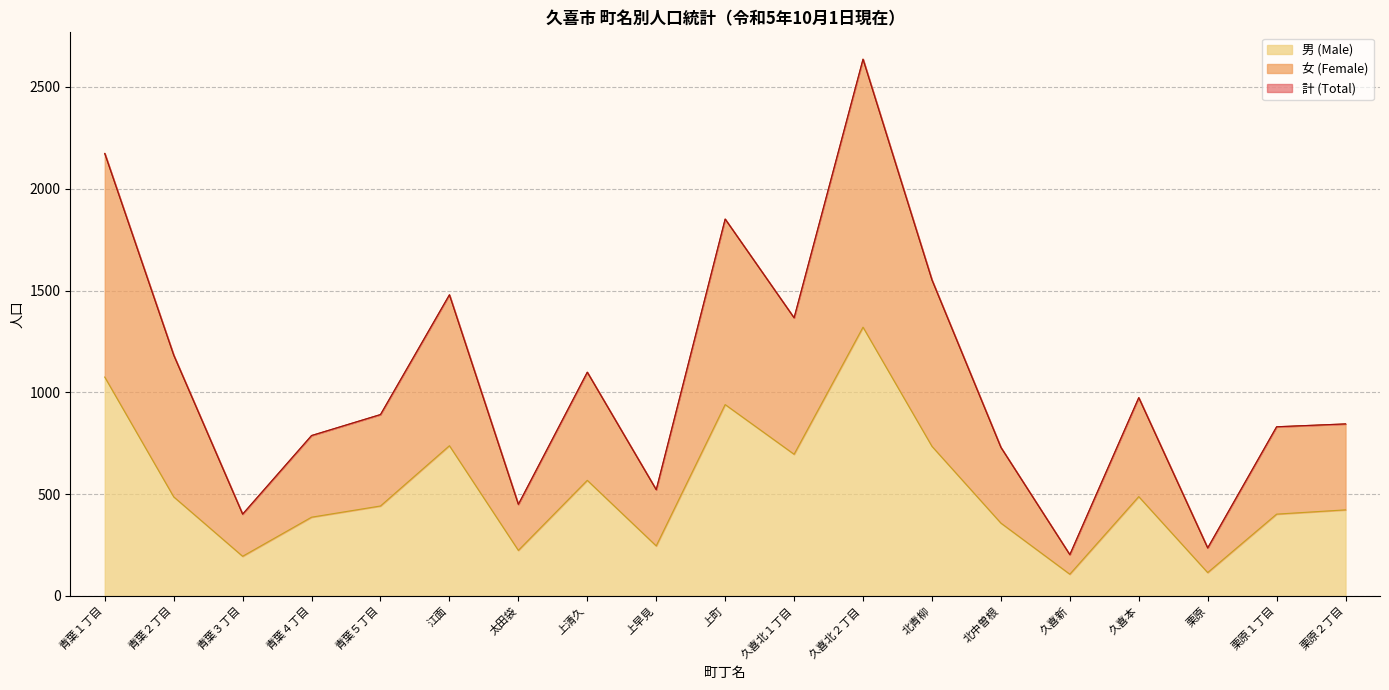

What value does the 女 (Female) series have at 江面, to the nearest 50?

1500